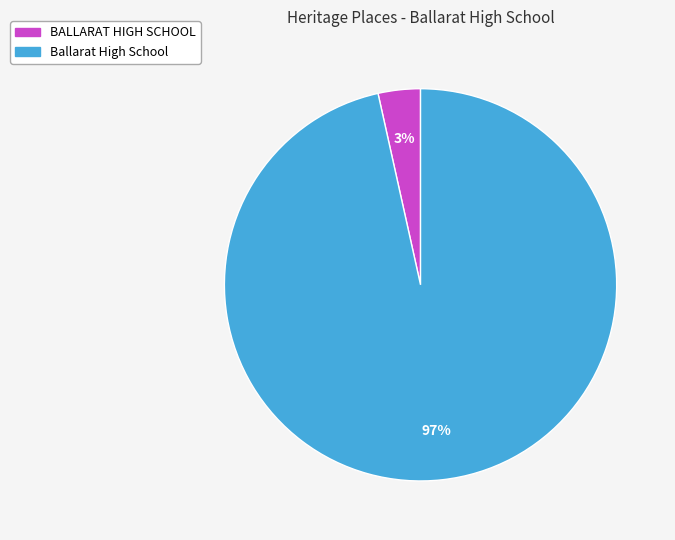

Count the number of slices in the pie.

2